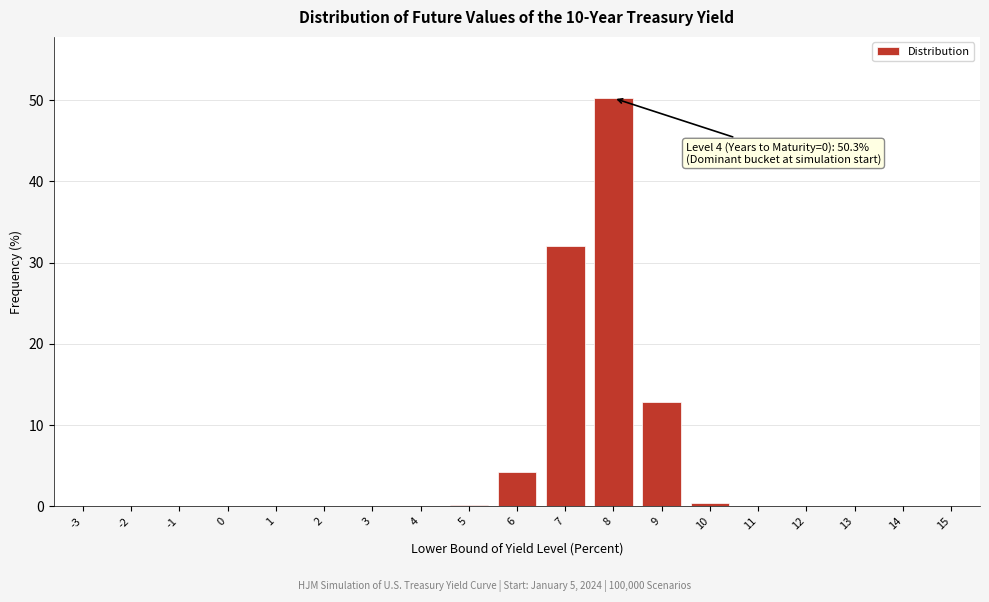

Read the value at 8.

50.3